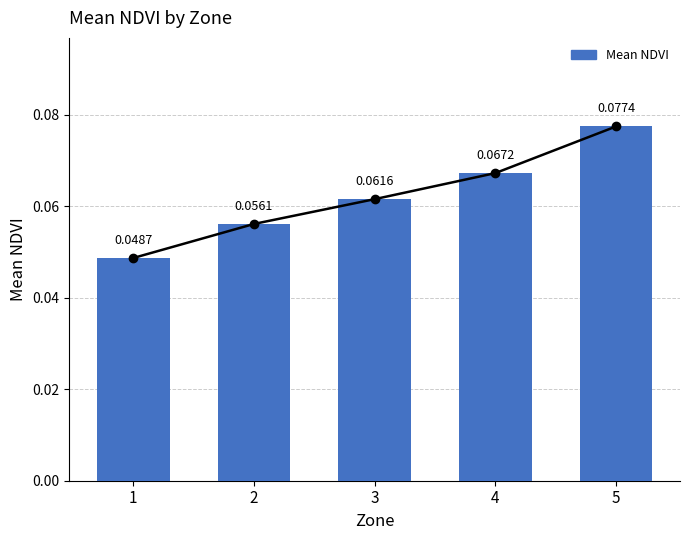

How many bars are there in total?

5